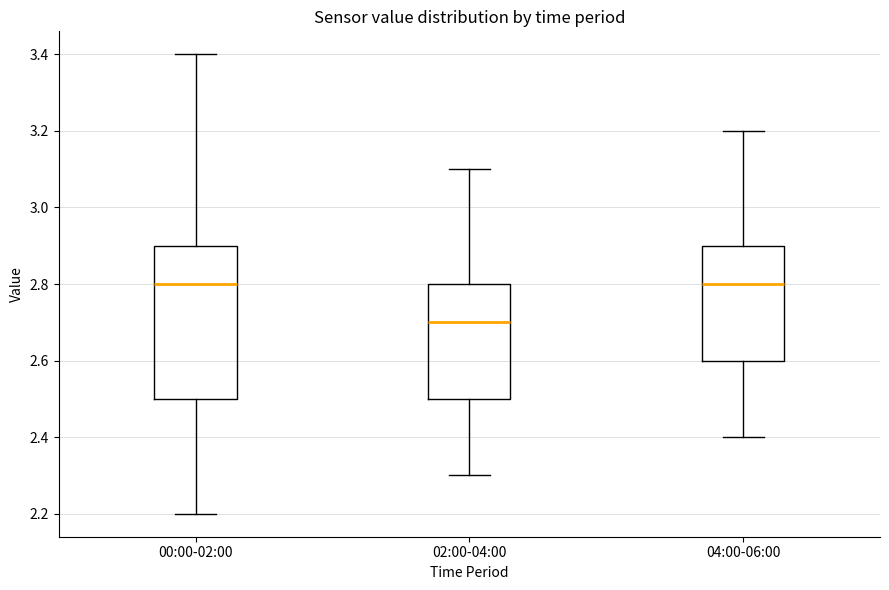

Reading left to right, transcribe this box plot: for each box, give where its median line is, the range the box spans, and where its two whiskers end, as read against the y-axis. The values are not printed on the chart, so give them approximately, as read against the axis.

00:00-02:00: median 2.8, box 2.5 to 2.9, whiskers 2.2 to 3.4
02:00-04:00: median 2.7, box 2.5 to 2.8, whiskers 2.3 to 3.1
04:00-06:00: median 2.8, box 2.6 to 2.9, whiskers 2.4 to 3.2